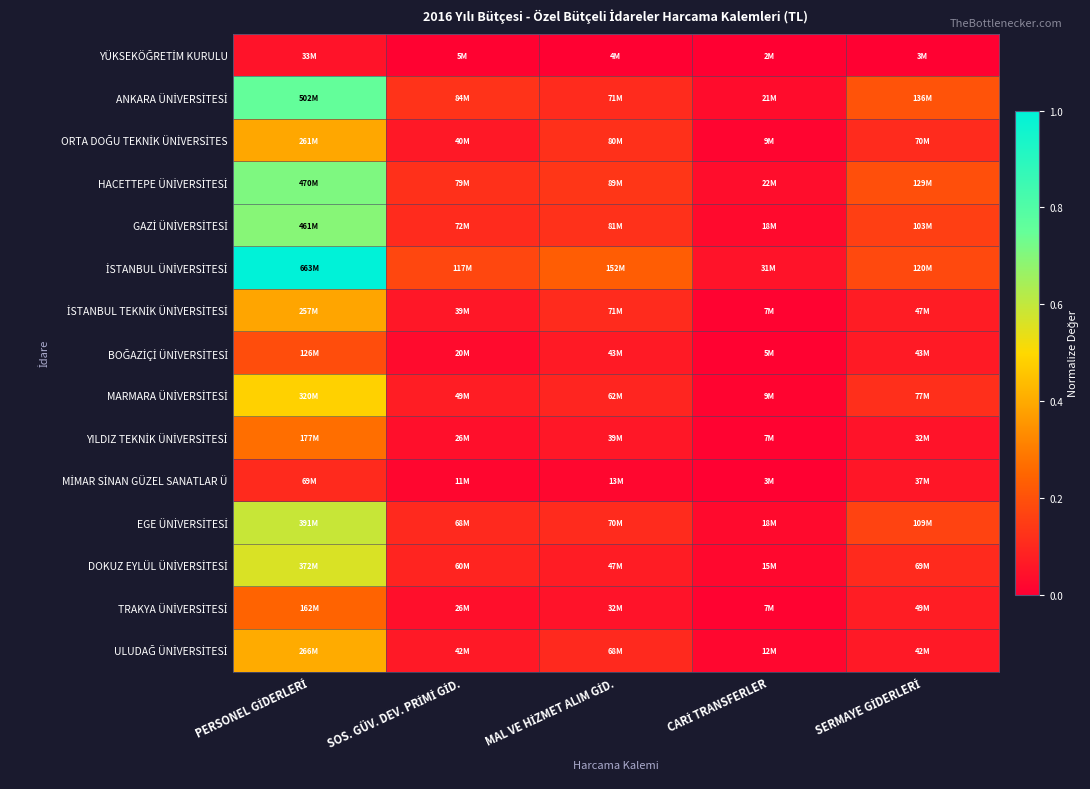

At how many categories does at least one series exceed 0?

5